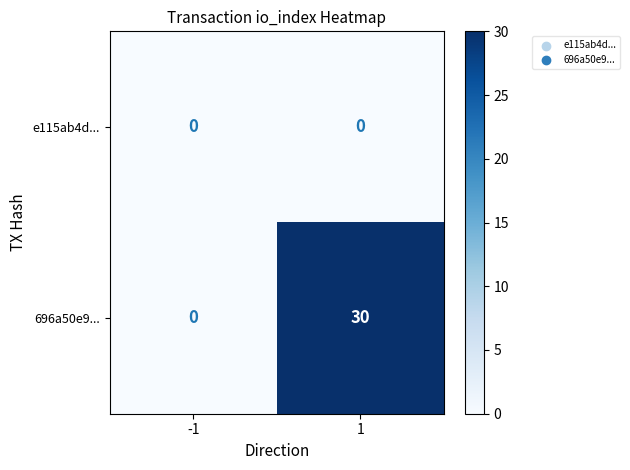

Reading right to left, transcribe all the data shown in this chart.

e115ab4d...: 0	0
696a50e9...: 30	0